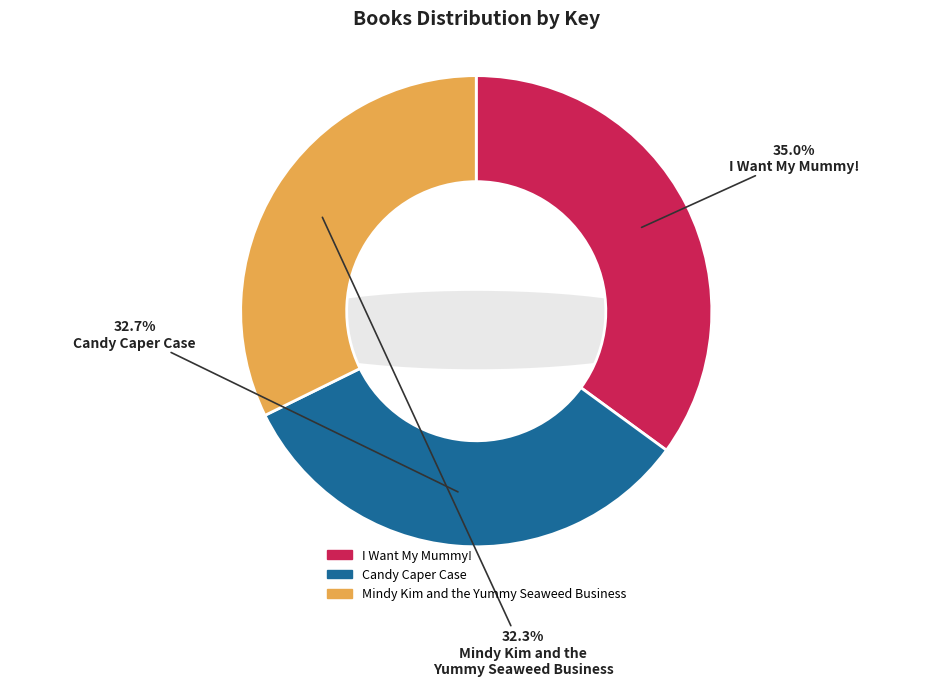

What percentage is the I Want My Mummy! slice, to the nearest percent?

35%